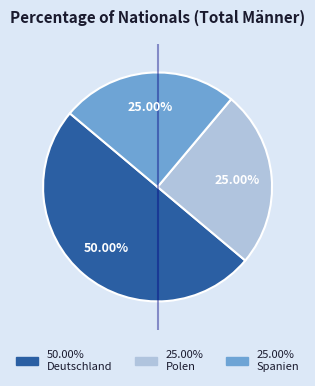

How many segments does this pie chart have?

3